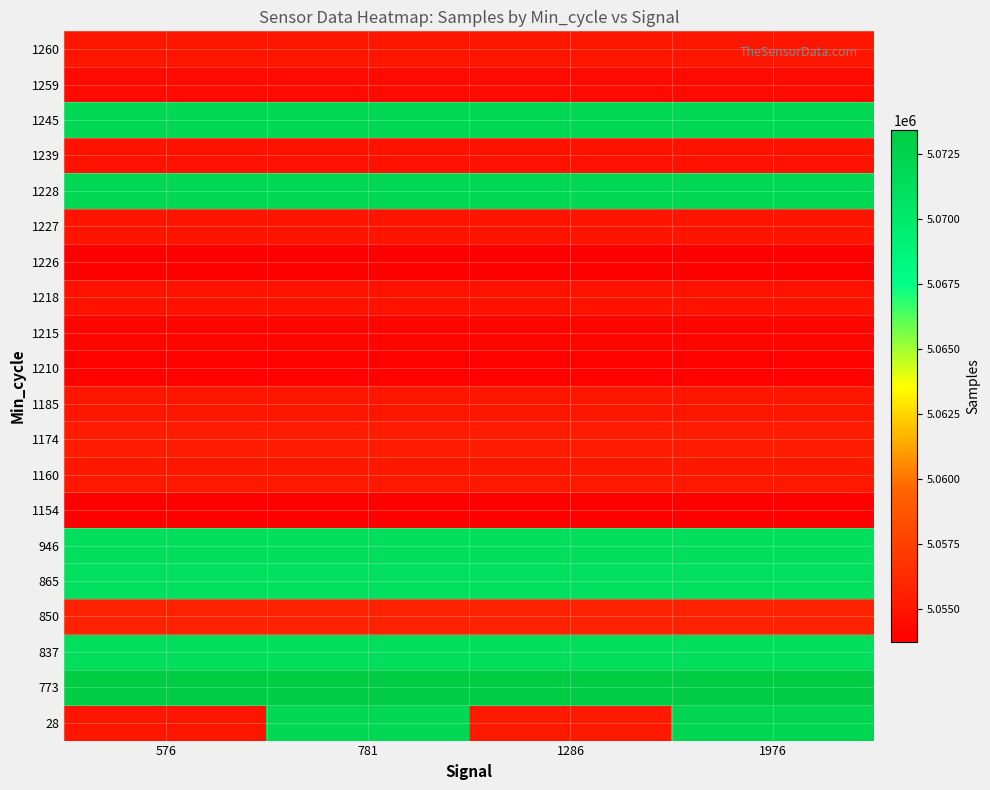

Reading right to left, extract all data points from this chart.

28: 1976=5072197	1286=5055254	781=5071952	576=5055085
773: 1976=5073417	1286=5073417	781=5073417	576=5073417
837: 1976=5071297	1286=5071297	781=5071297	576=5071297
850: 1976=5055800	1286=5055800	781=5055800	576=5055800
865: 1976=5071096	1286=5071096	781=5071096	576=5071096
946: 1976=5071216	1286=5071216	781=5071216	576=5071216
1154: 1976=5053804	1286=5053804	781=5053804	576=5053804
1160: 1976=5055221	1286=5055221	781=5055221	576=5055221
1174: 1976=5055444	1286=5055444	781=5055444	576=5055444
1185: 1976=5055134	1286=5055134	781=5055134	576=5055134
1210: 1976=5053961	1286=5053961	781=5053961	576=5053961
1215: 1976=5054087	1286=5054087	781=5054087	576=5054087
1218: 1976=5054883	1286=5054883	781=5054883	576=5054883
1226: 1976=5053764	1286=5053764	781=5053764	576=5053764
1227: 1976=5054979	1286=5054979	781=5054979	576=5054979
1228: 1976=5071908	1286=5071908	781=5071908	576=5071908
1239: 1976=5054896	1286=5054896	781=5054896	576=5054896
1245: 1976=5071992	1286=5071992	781=5071992	576=5071992
1259: 1976=5054422	1286=5054422	781=5054422	576=5054422
1260: 1976=5055085	1286=5055085	781=5055085	576=5055085